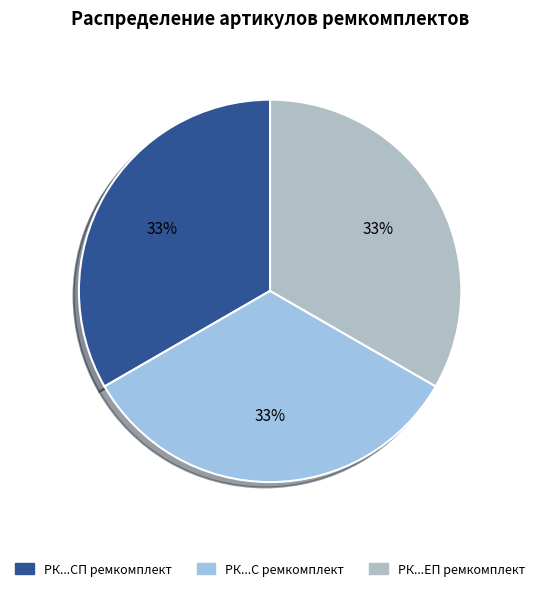

To the nearest percent, what is the average slice percentage?

33%